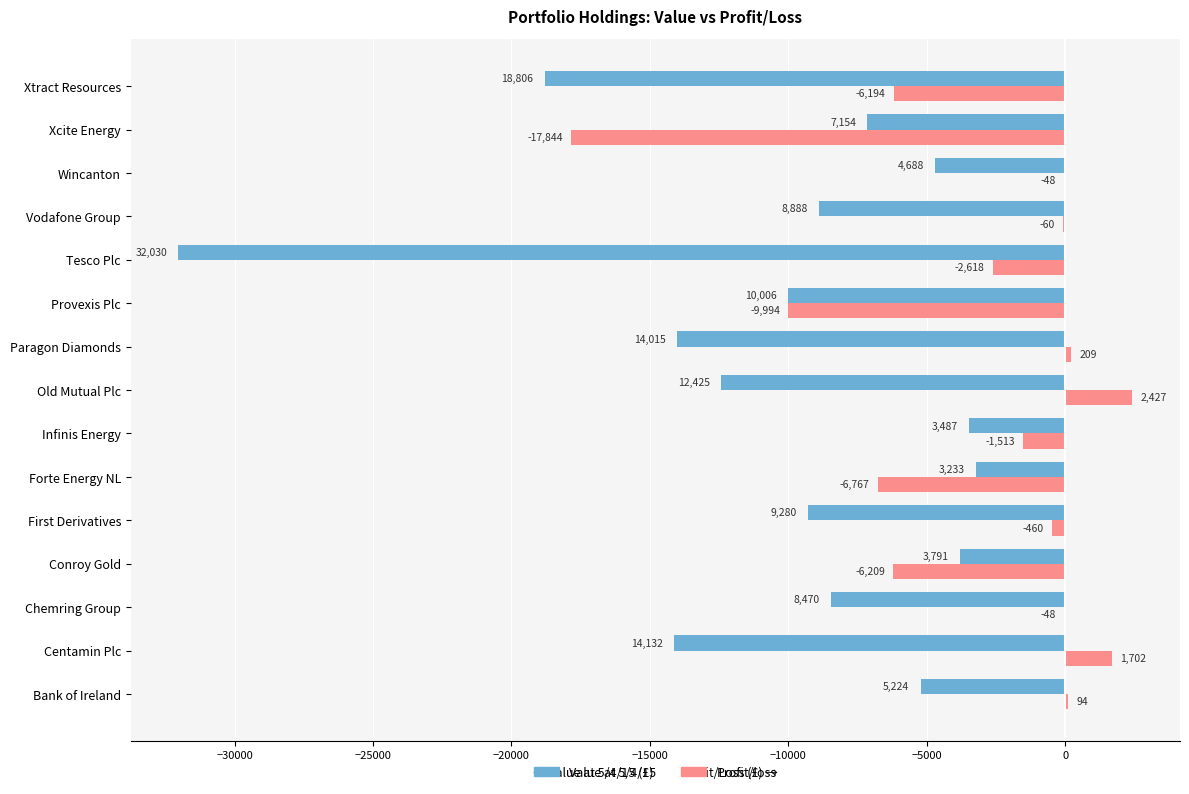

Which category has the highest value across all series?

Old Mutual Plc